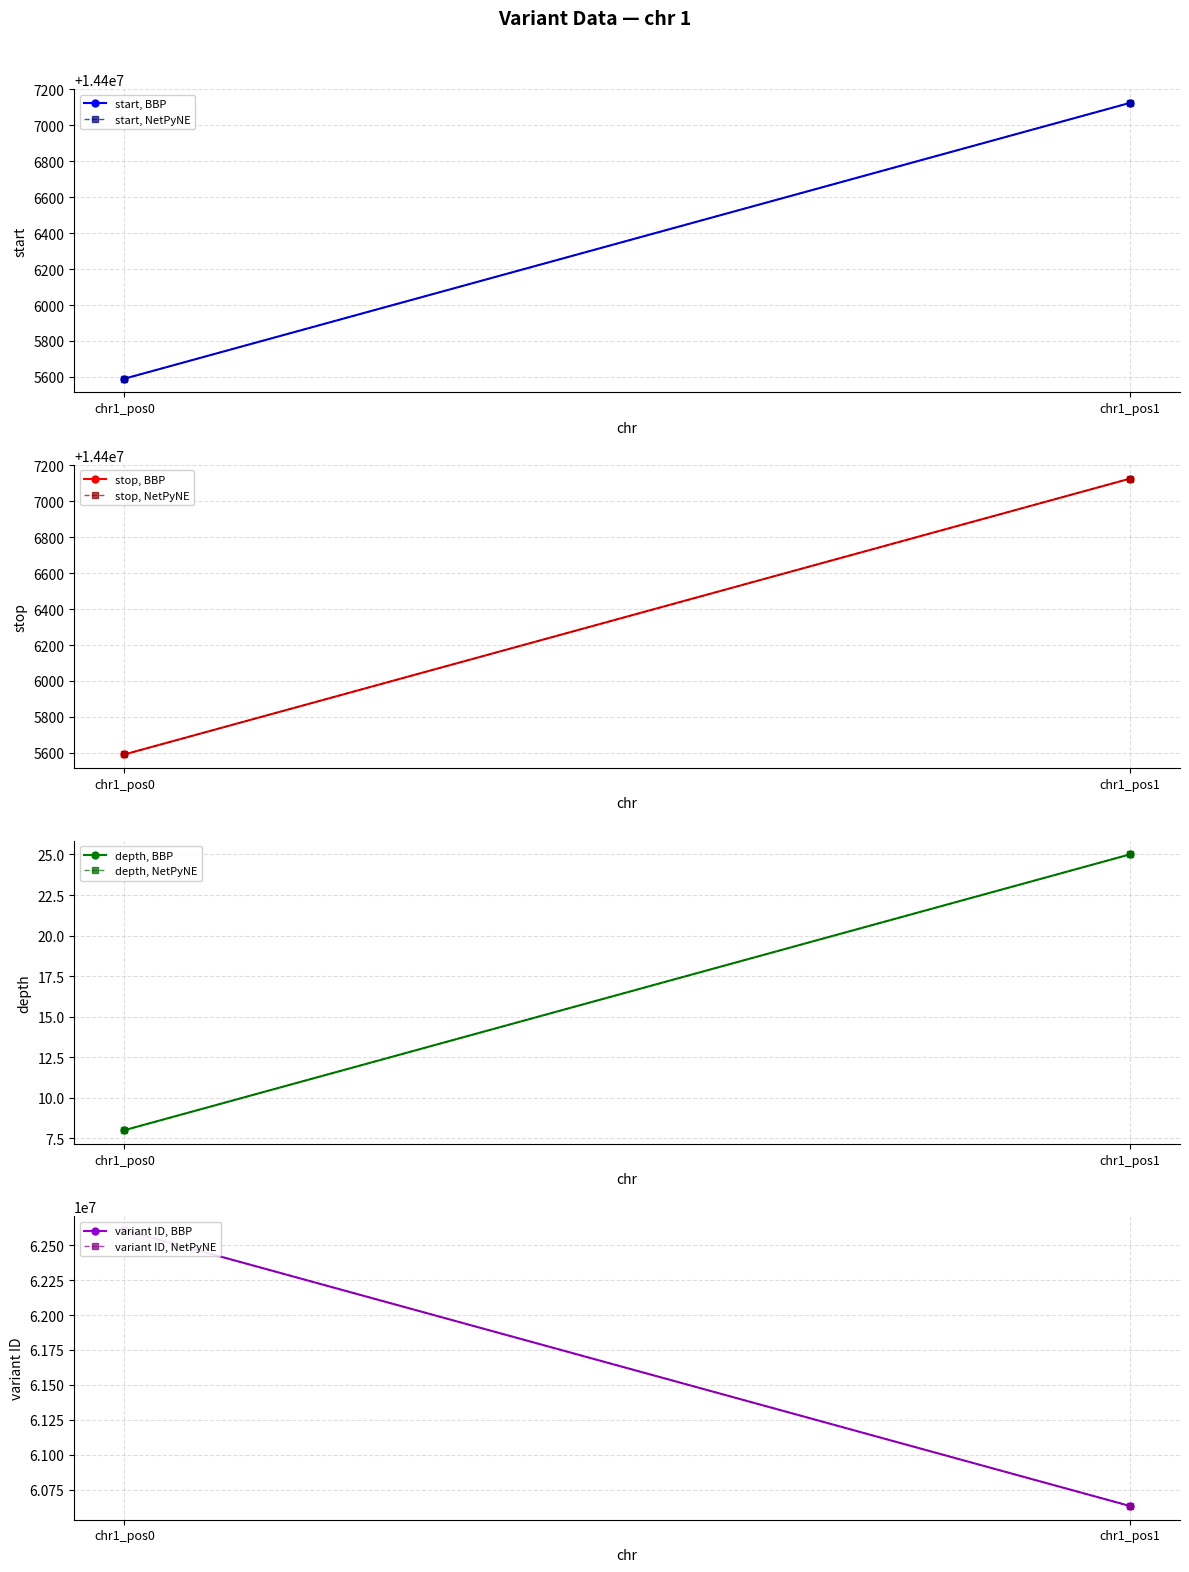

What is the difference between the variant ID values at 1 and 1?

1974992